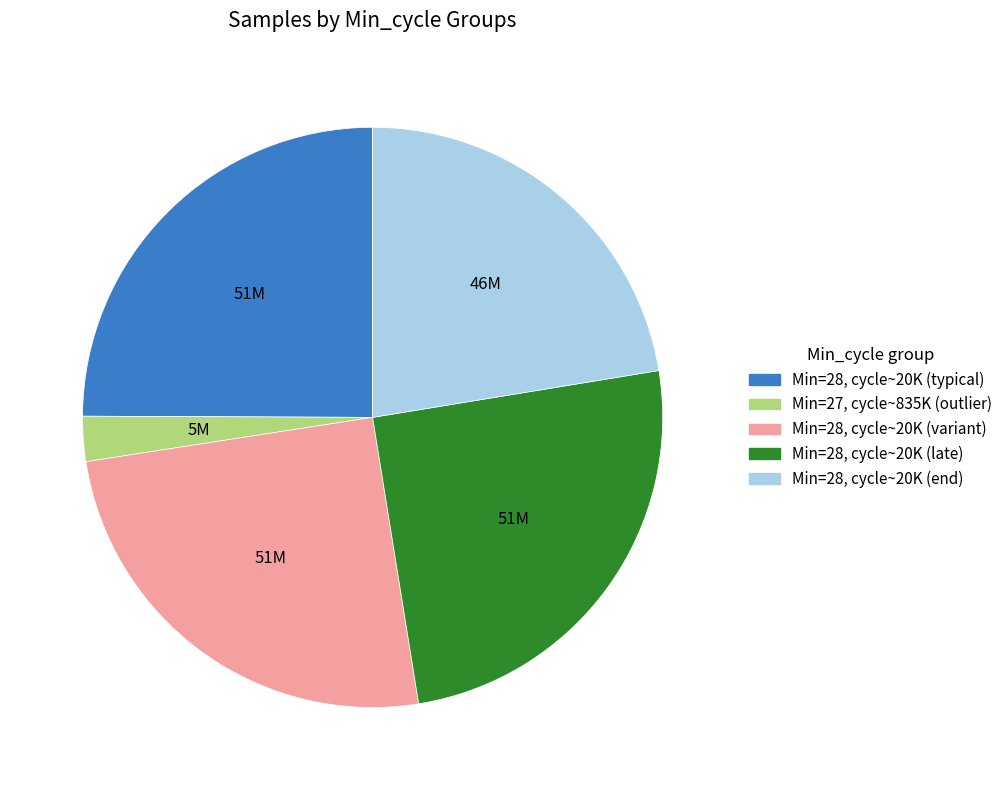

Is the sum of Min=28, cycle~20K (end) and Min=27, cycle~835K (outlier) greater than half?

No